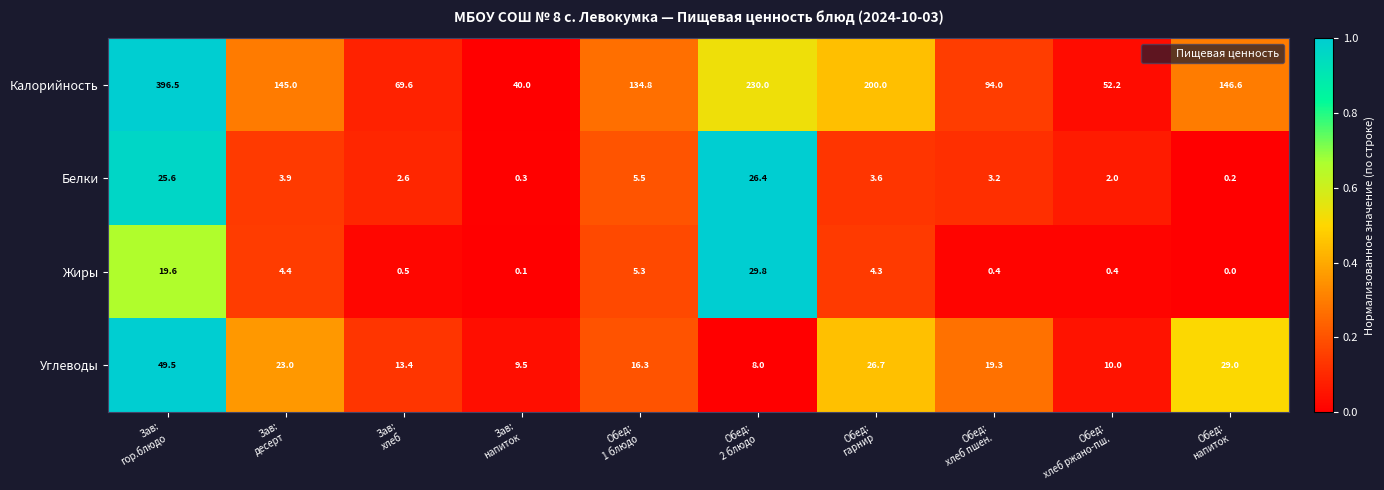

Which series has the widest spread of values?

Калорийность